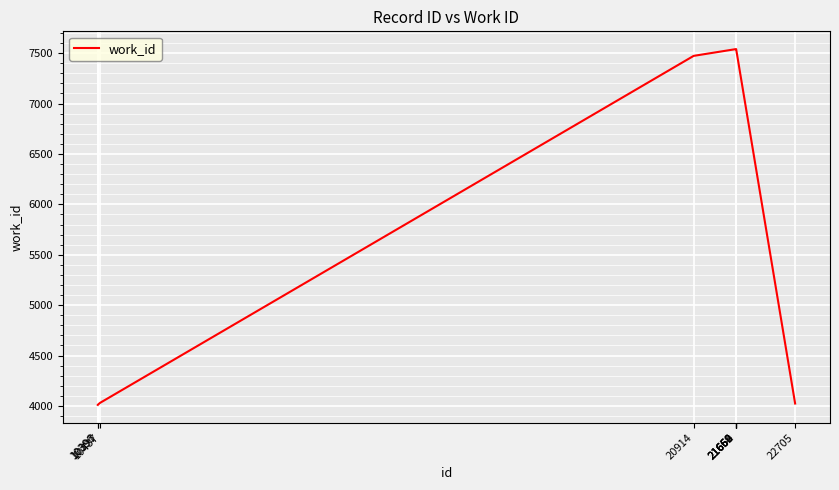

What is the maximum value shown in the chart?

7540